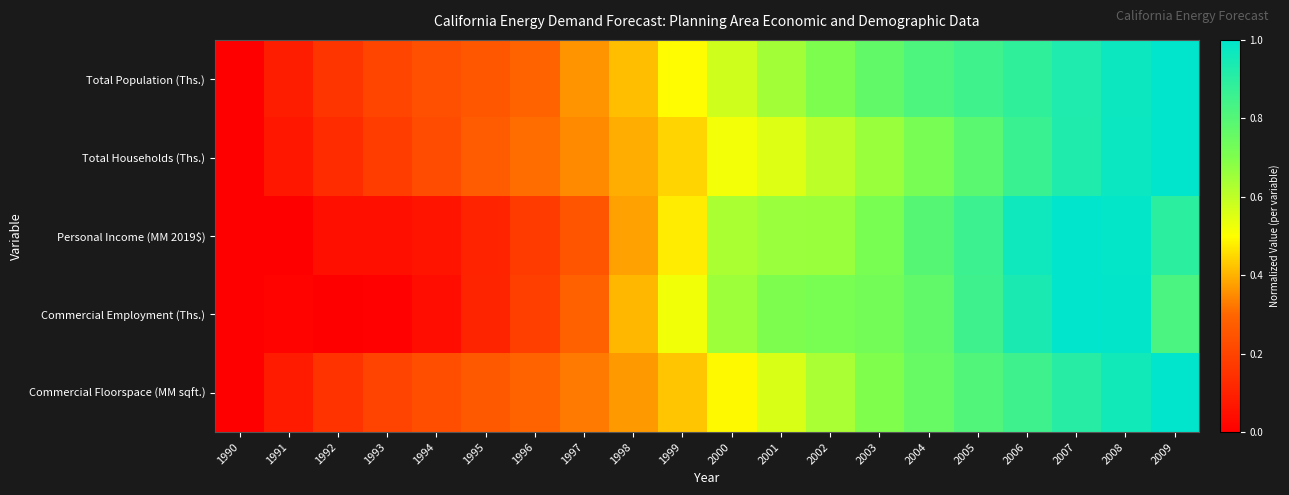

Rank the series by their maximum value, from highest to lowest.

Total Population (Ths.), Total Households (Ths.), Personal Income (MM 2019$), Commercial Employment (Ths.), Commercial Floorspace (MM sqft.)